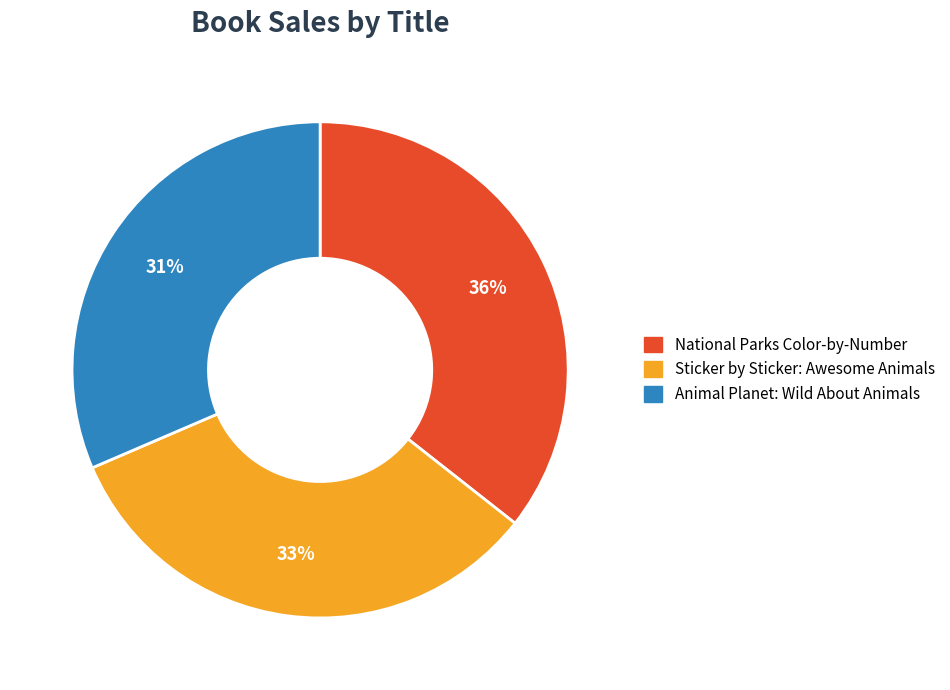

The National Parks Color-by-Number slice represents 36% of the pie. True or false?

True